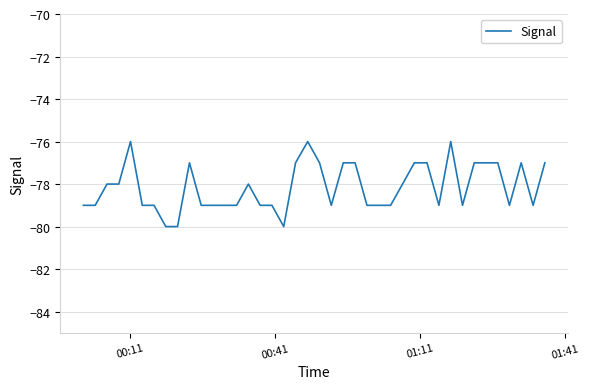

What is the maximum value shown in the chart?

-76